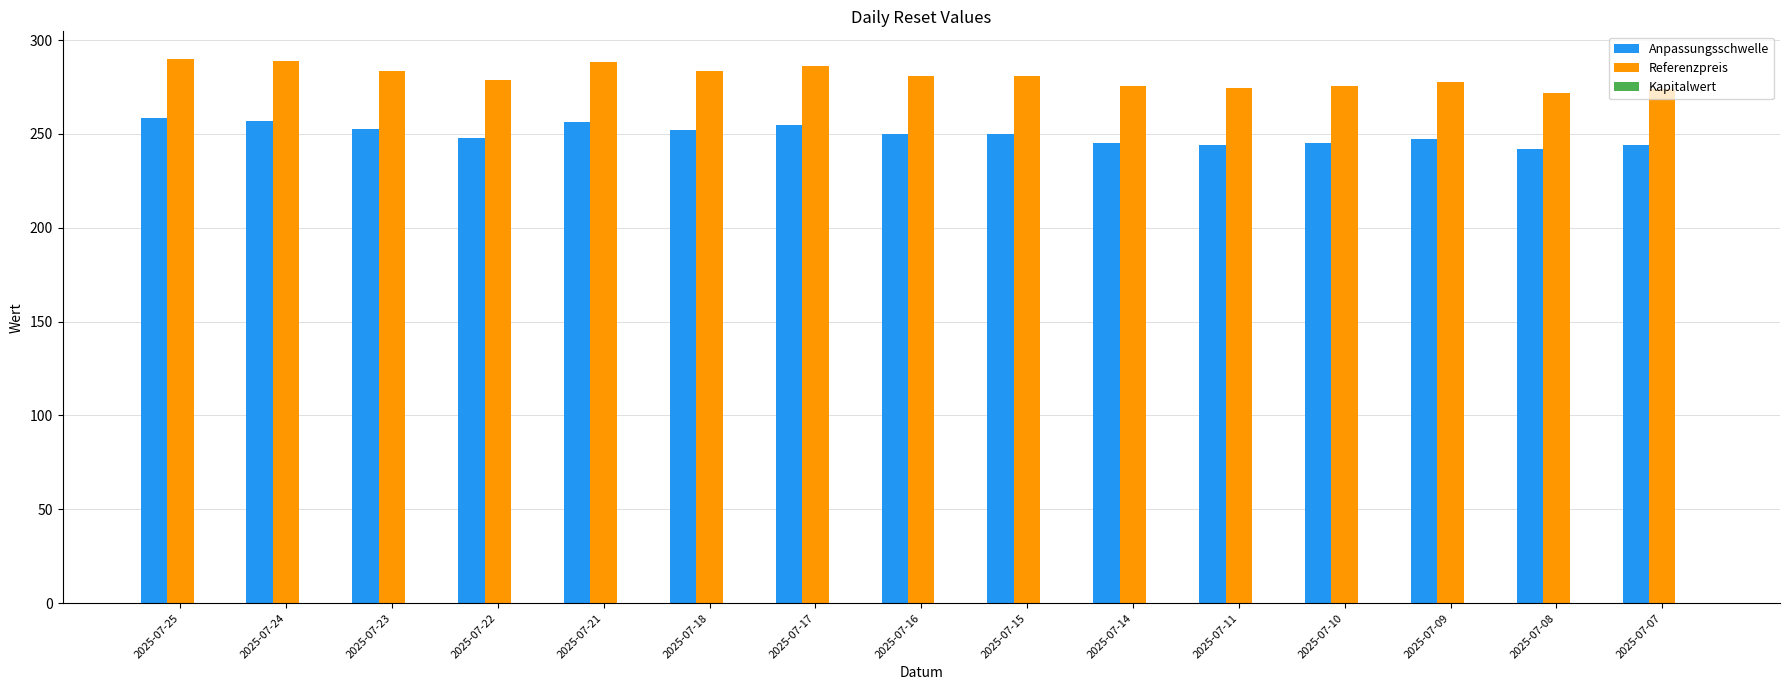

Is the value of Referenzpreis at 2025-07-25 greater than the value of Anpassungsschwelle at 2025-07-22?

Yes